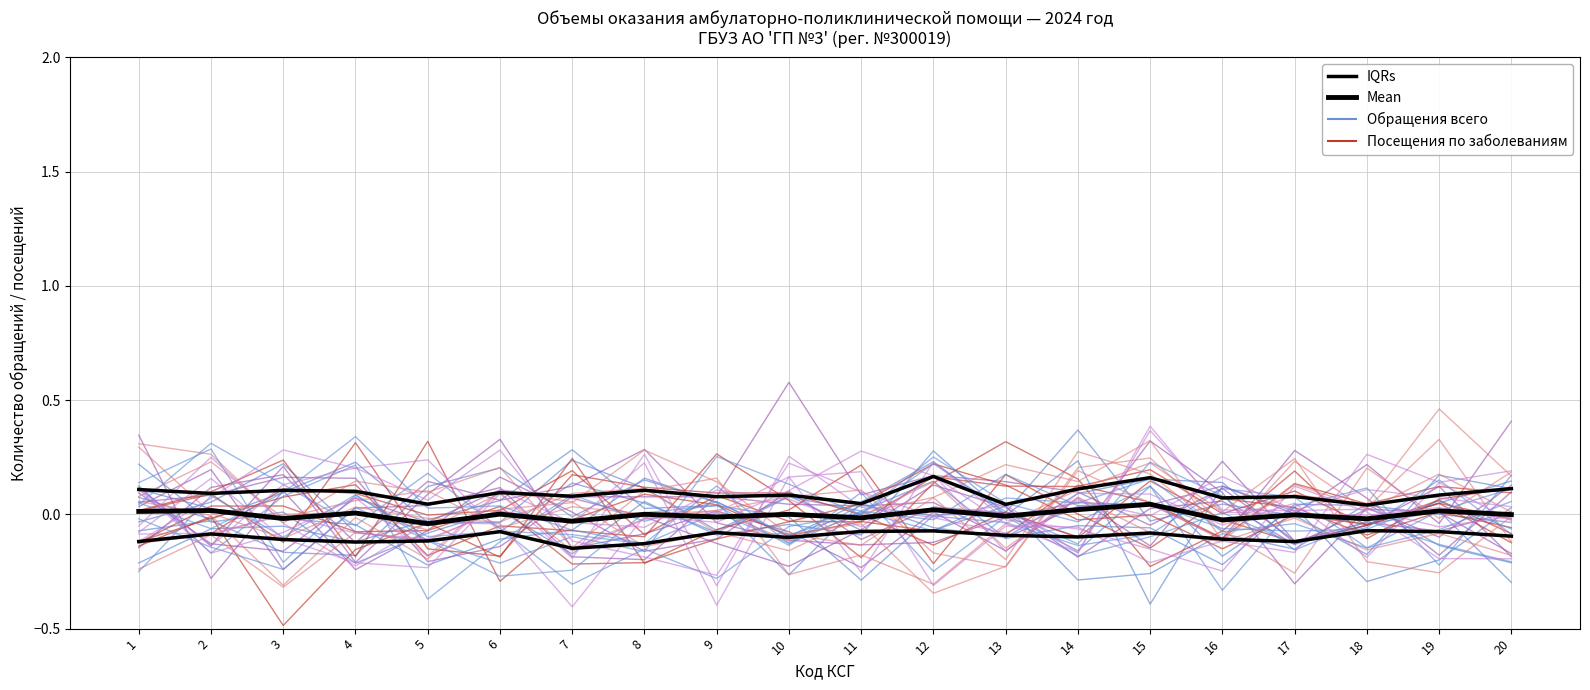

Where is the first local minimum for IQRs?

4